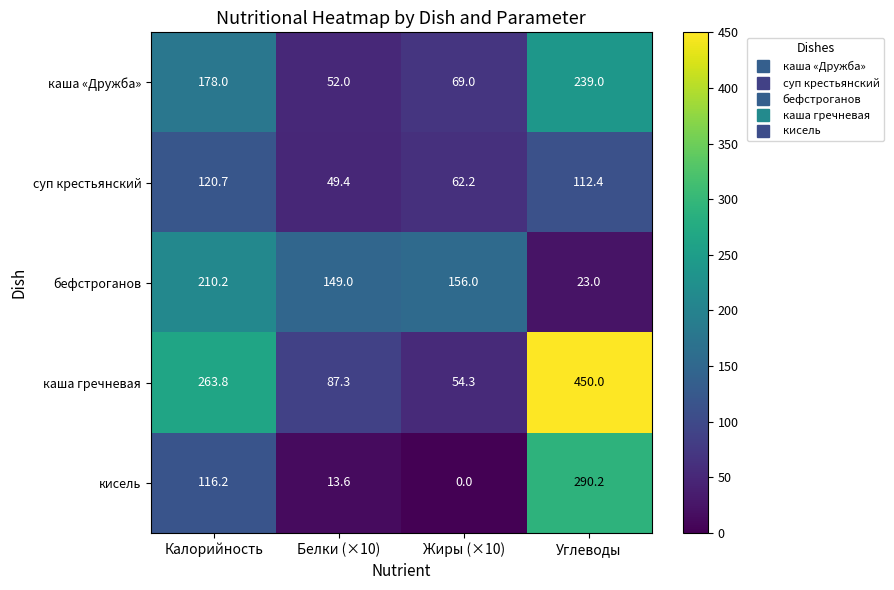

Read the бефстроганов value at Углеводы.

23.0